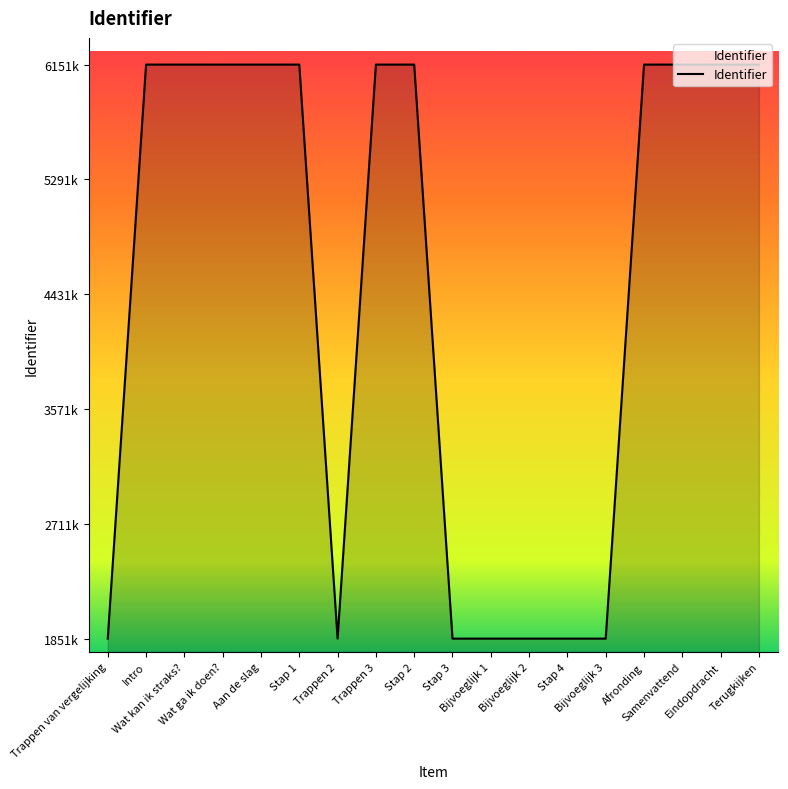

What is the smallest value displayed?

1851494